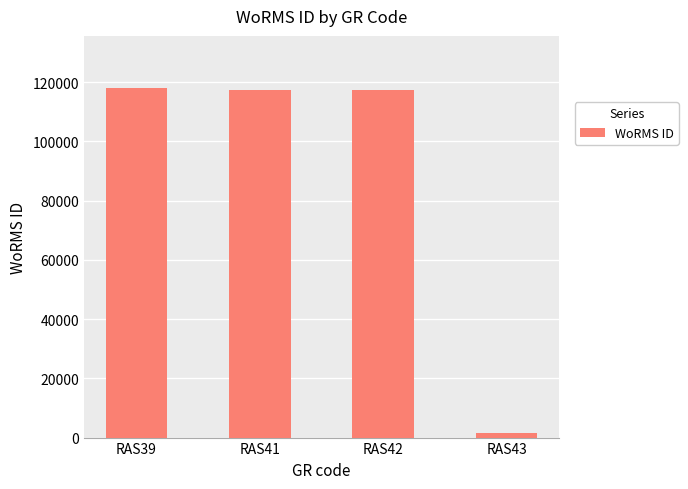

What is the average value?

88521